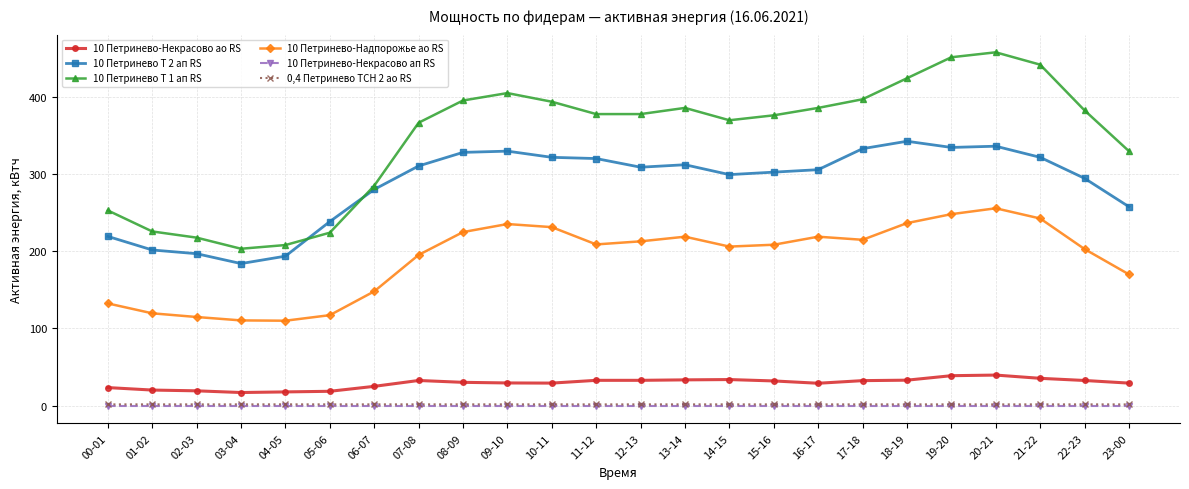

Is it true that 10 Петринево Т 2 ап RS equals 444.1 at 12-13?

False